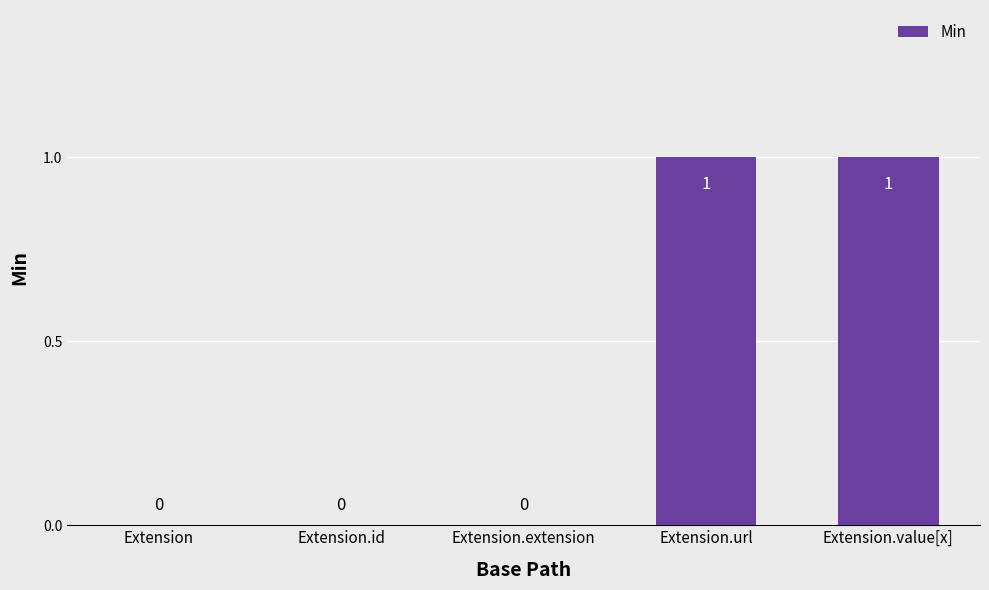

The value at Extension.url is 2. True or false?

False